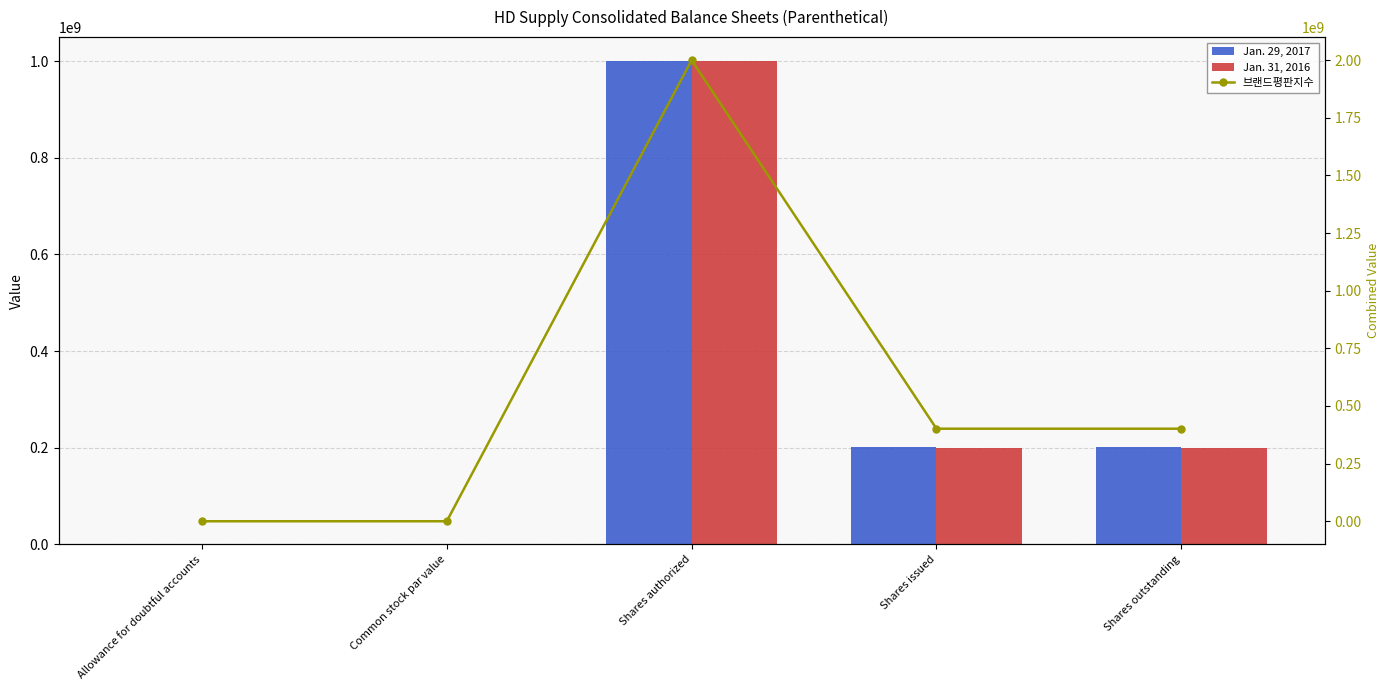

What is the value of the 브랜드평판지수 bar at the 4th from the left?

401500000.0